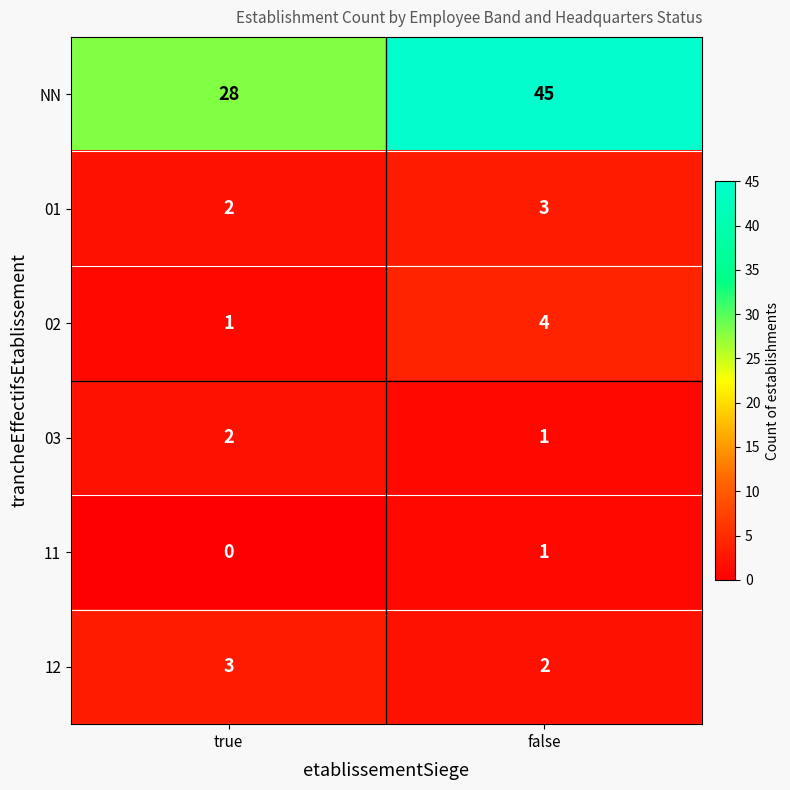

True or false: 01 has a value of 1 at false.

False